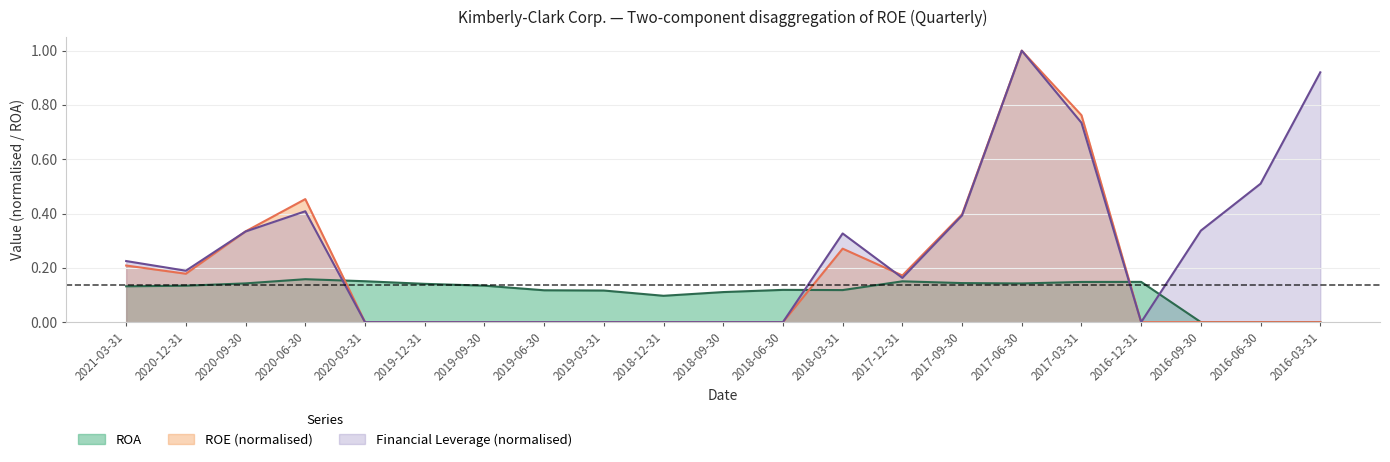

What is the average value of the Financial Leverage series?

0.3